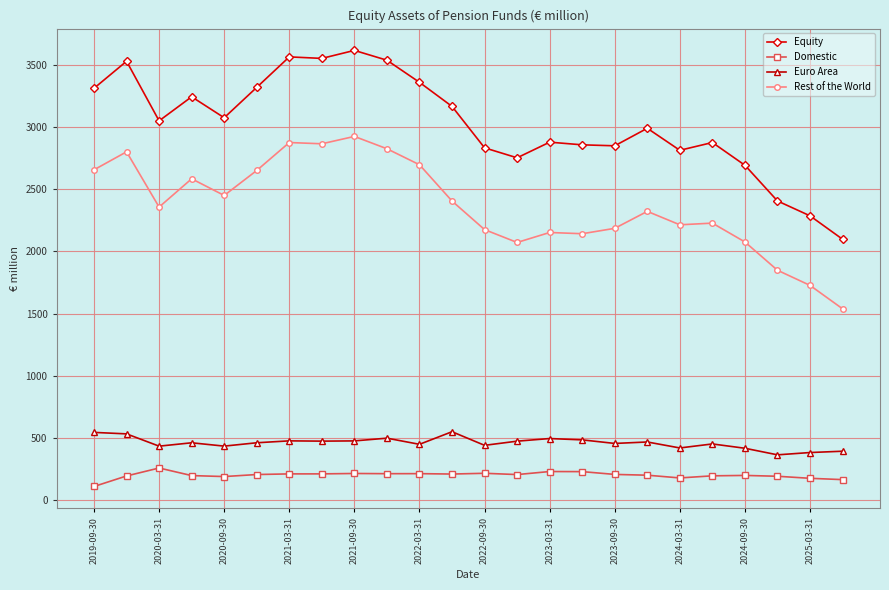

What is the maximum value shown in the chart?

3616.0